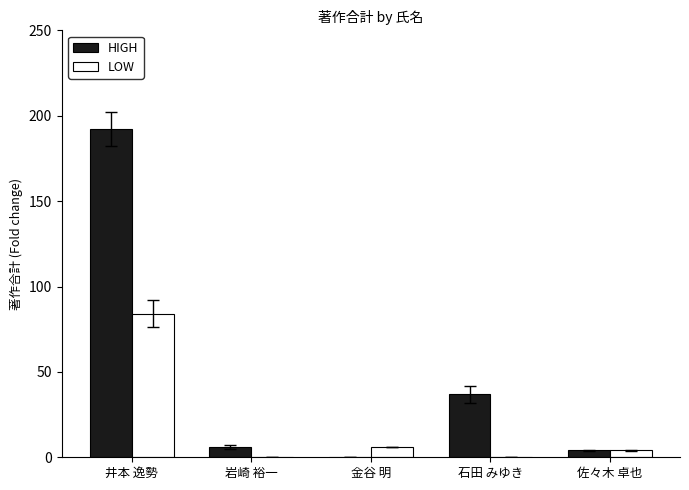

At which category is the sum across all series the highest?

井本 逸勢